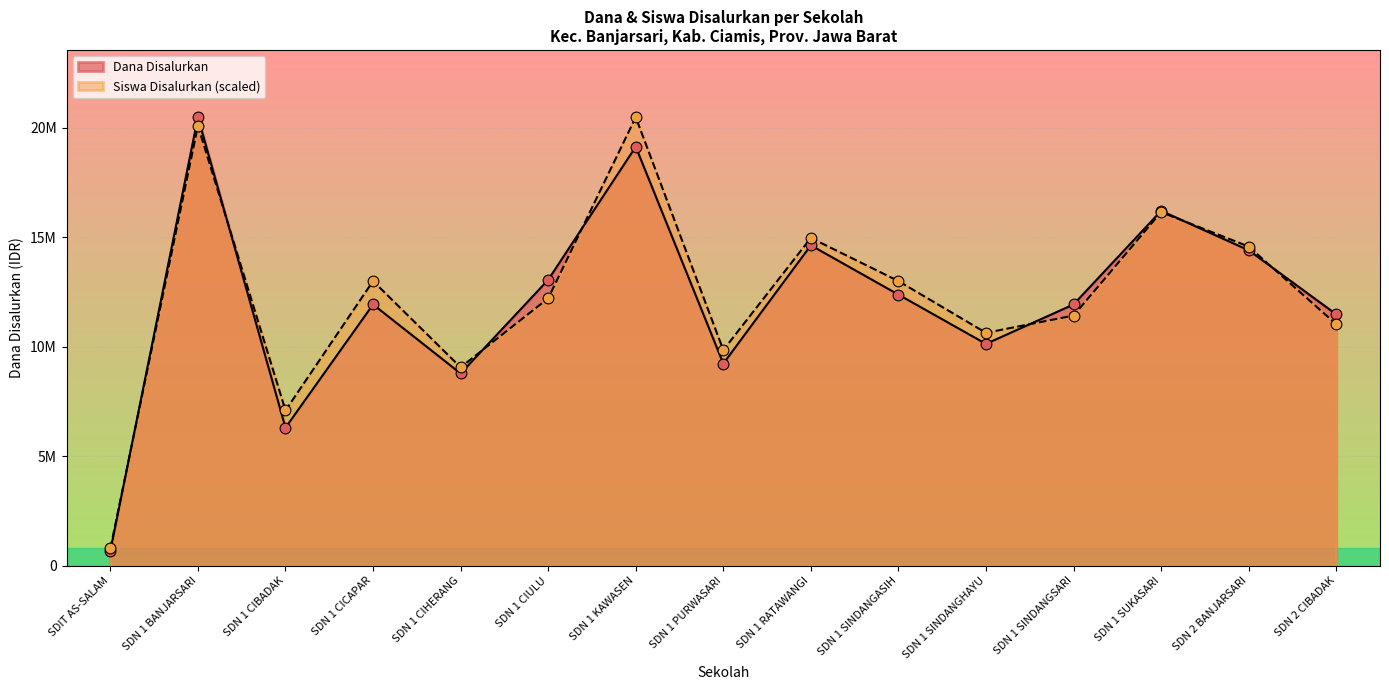

What is the total value across all series at SDN 2 BANJARSARI?

28968750